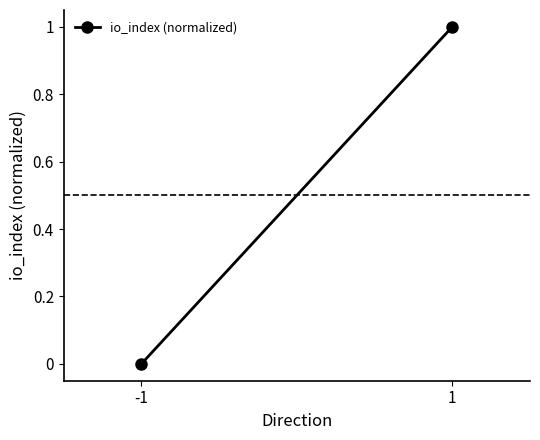

Reading left to right, extract all data points from this chart.

0	1